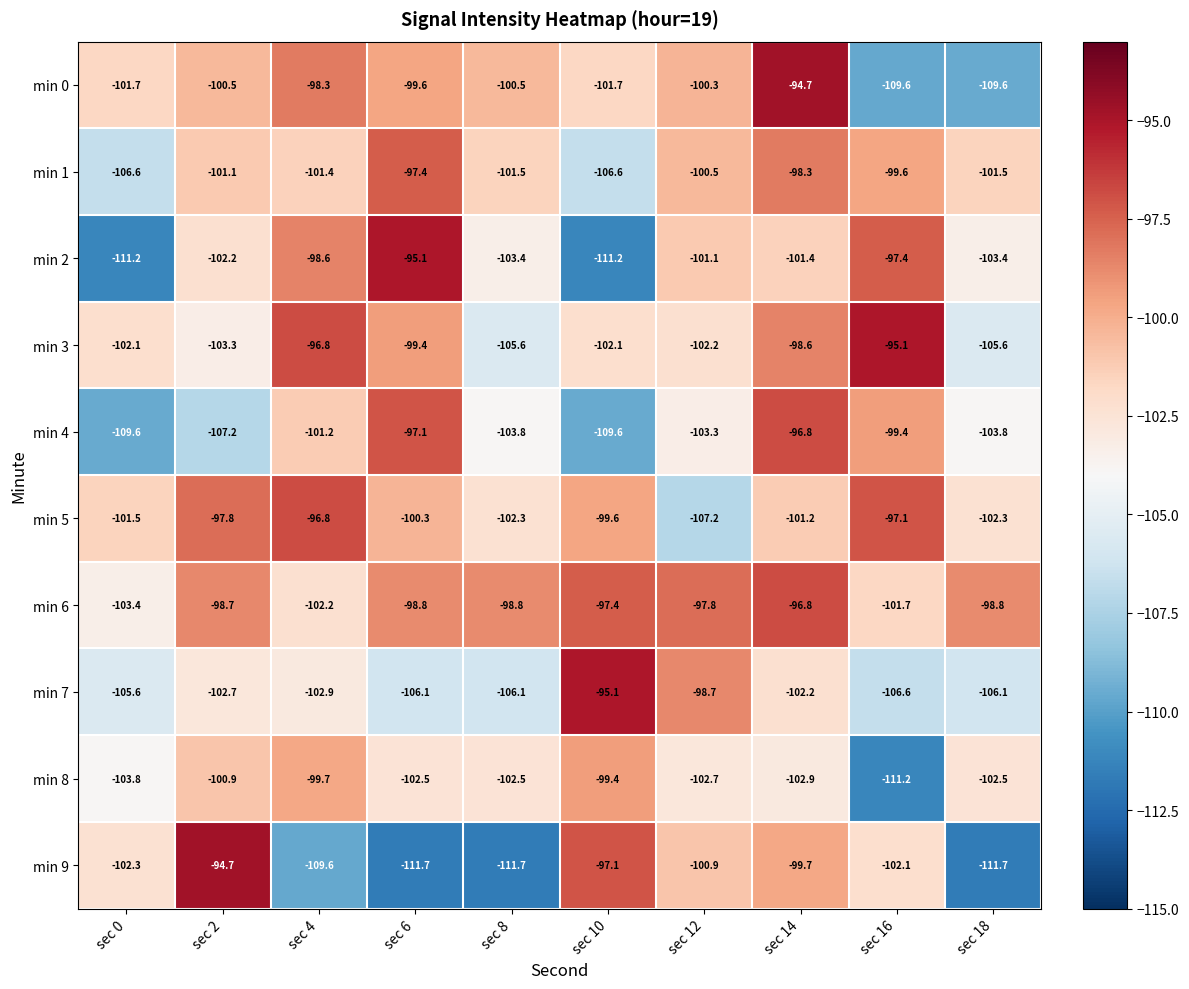

At which category is the sum across all series the highest?

sec 14